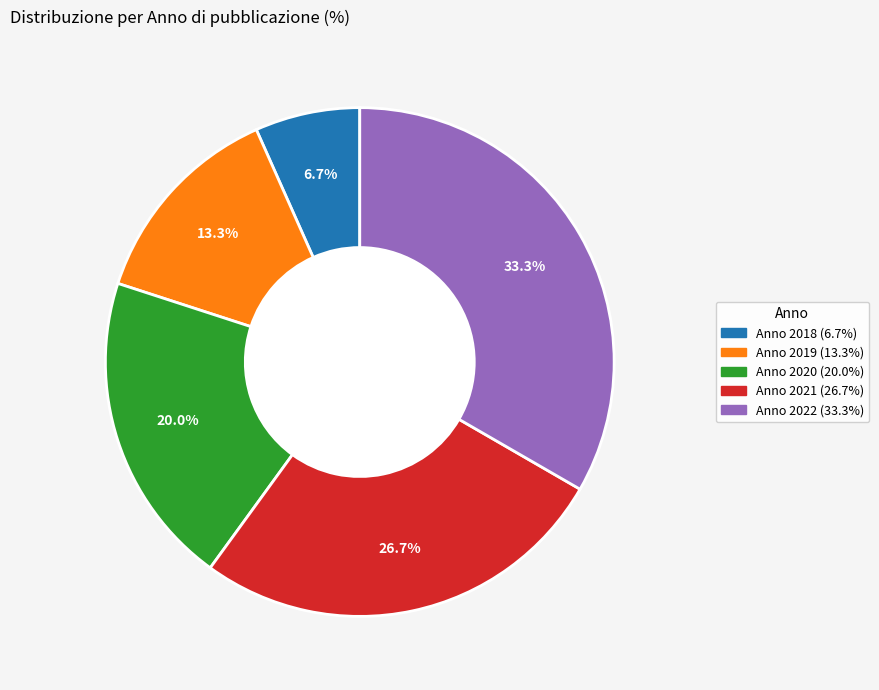

What percentage is the Anno 2022 slice, to the nearest percent?

33%